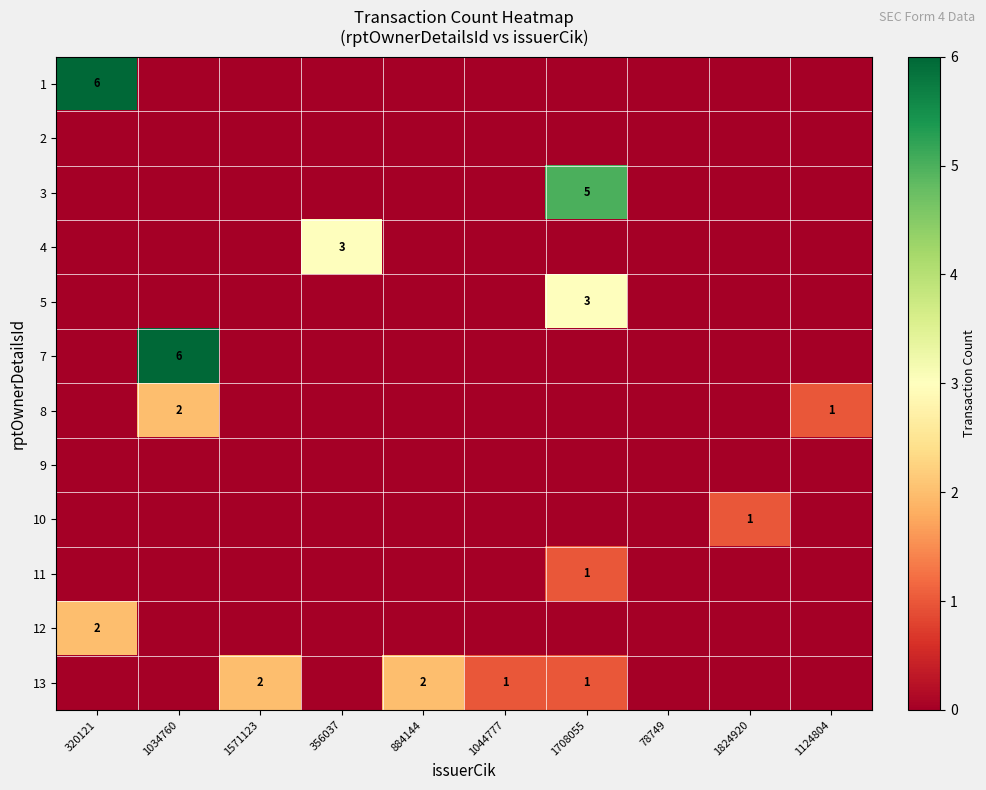

What is the total value across all series at 1571123?

2